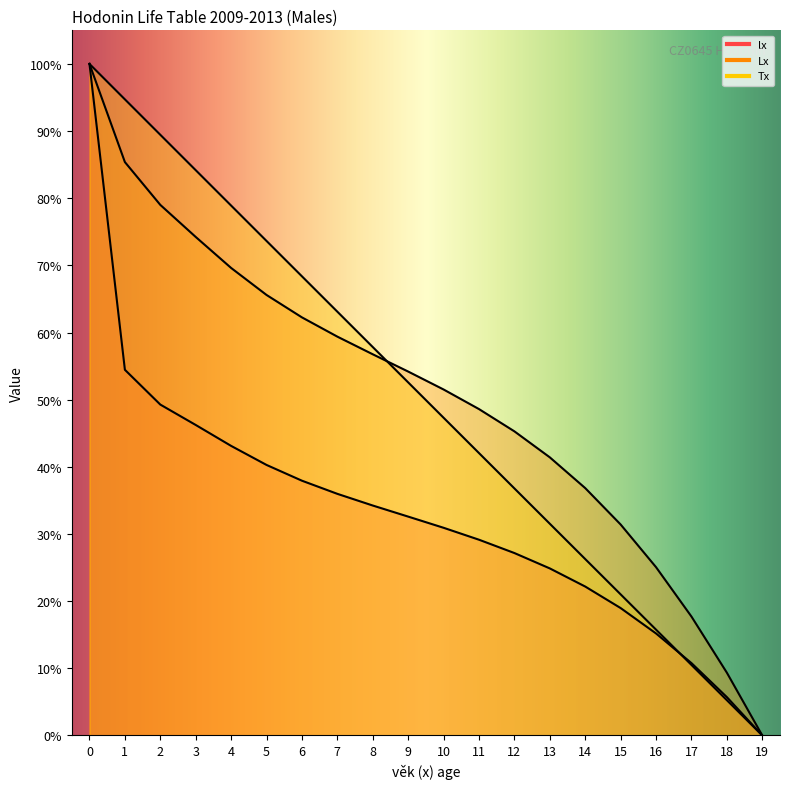

How many data points does each series have?

20